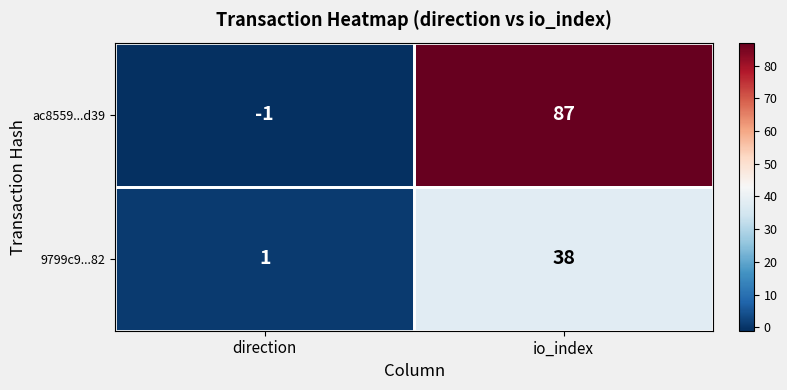

At which category is the sum across all series the highest?

io_index